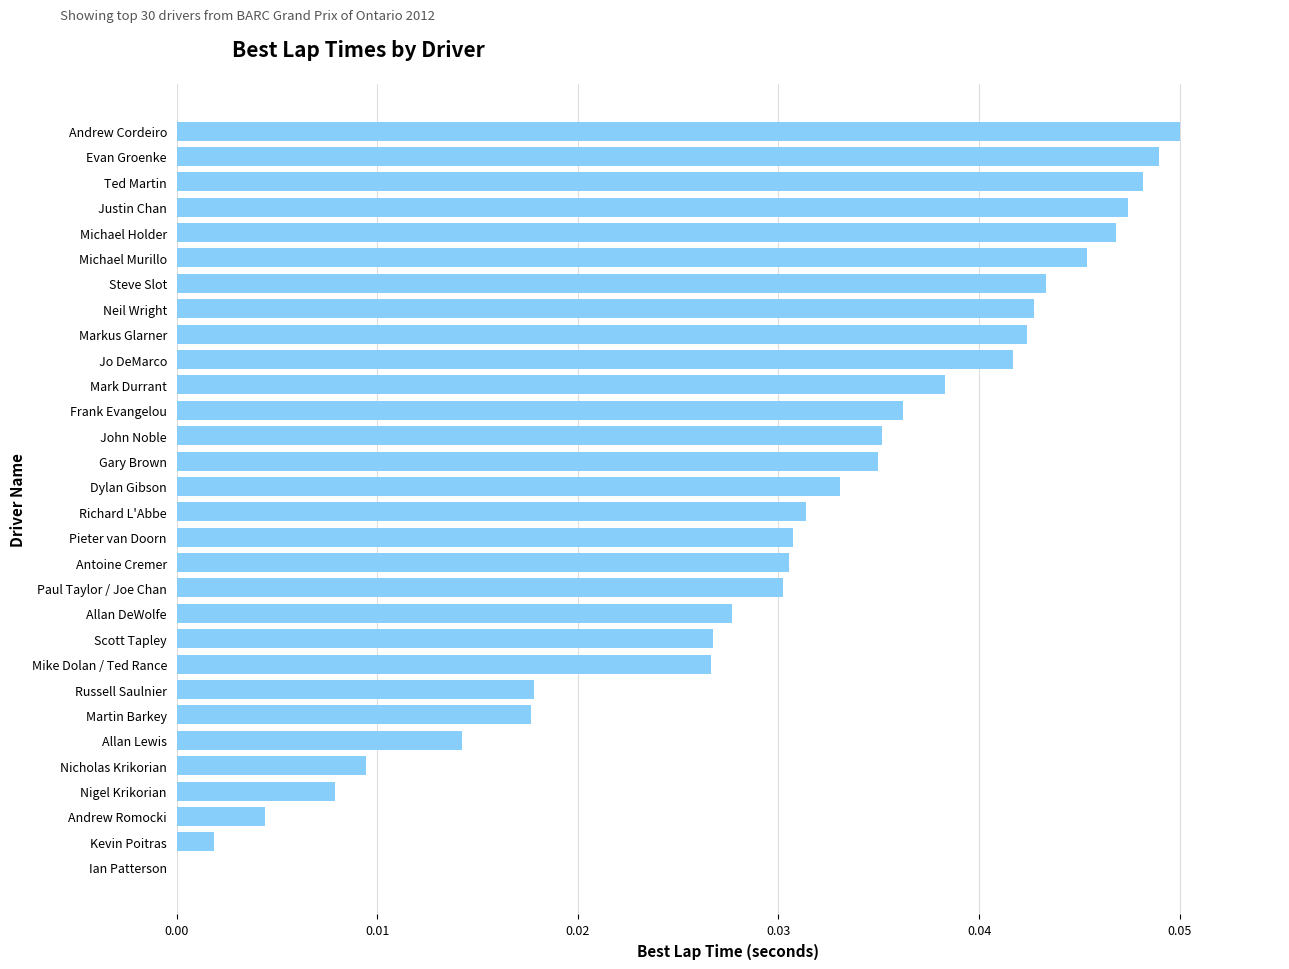

What is the sum of all values?

0.9